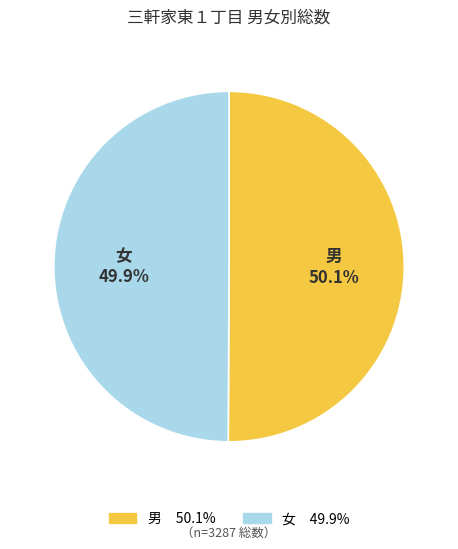

Is there a majority slice in this chart?

Yes